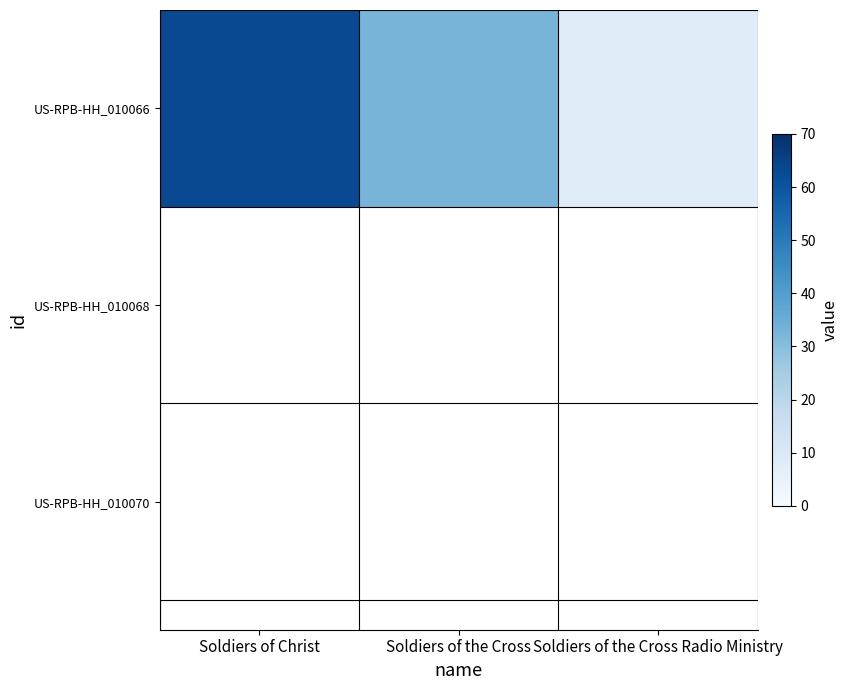

Is it true that the value at Soldiers of Christ is 97?

False